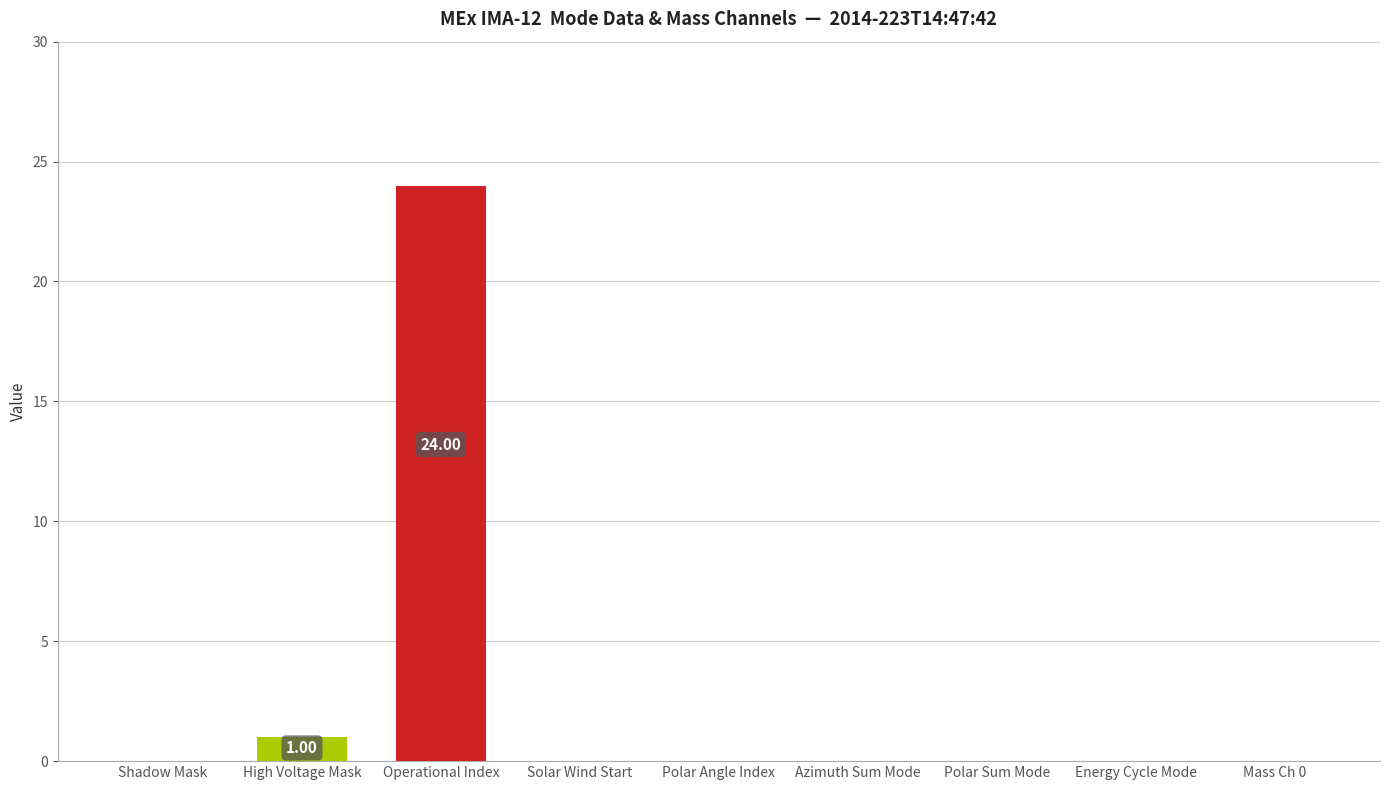

At which label is the value closest to 12?

High Voltage Mask